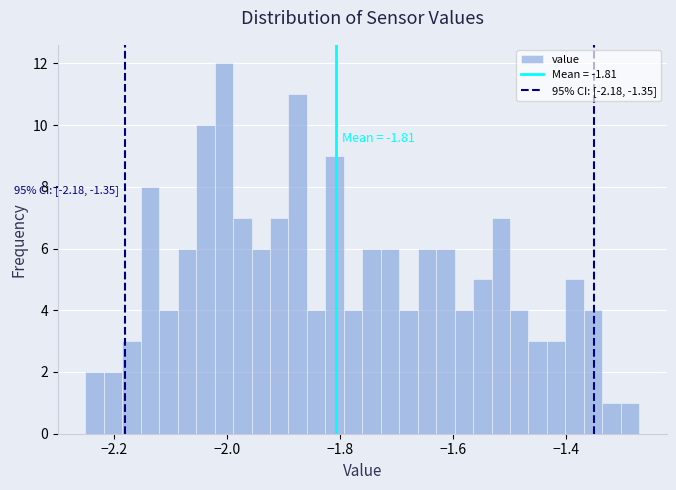

Around what value on the x-axis is the tallest bar? Give the approximate position of its centre, as read against the axis.

-2.00